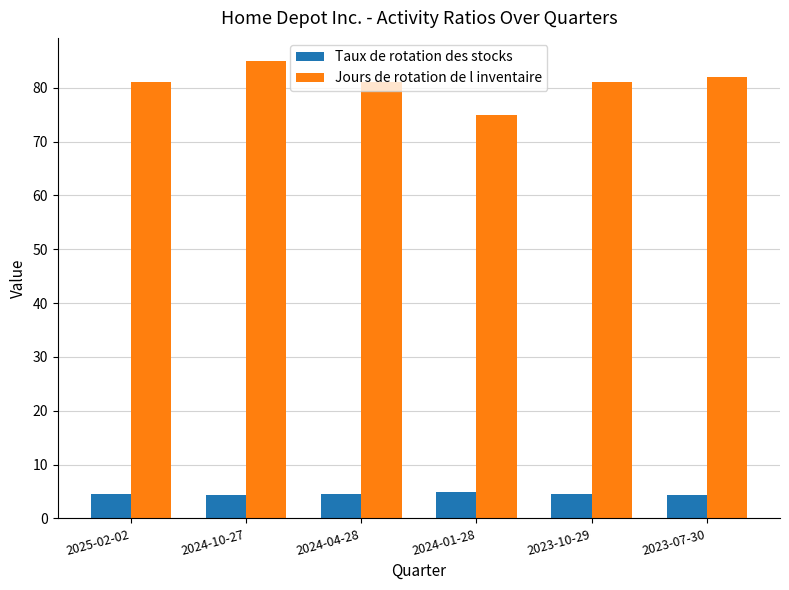

The value of Jours de rotation de l inventaire at 2024-04-28 is 55.8. True or false?

False